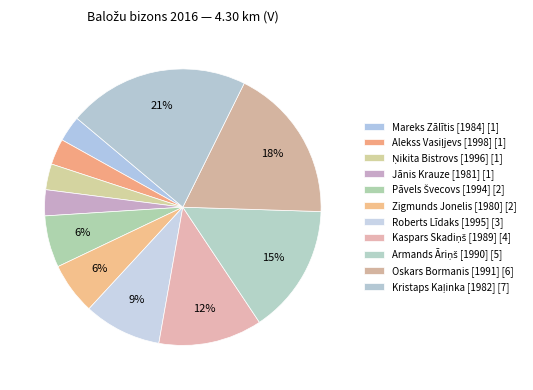

True or false: Roberts Līdaks [1995] accounts for 17% of the total.

False